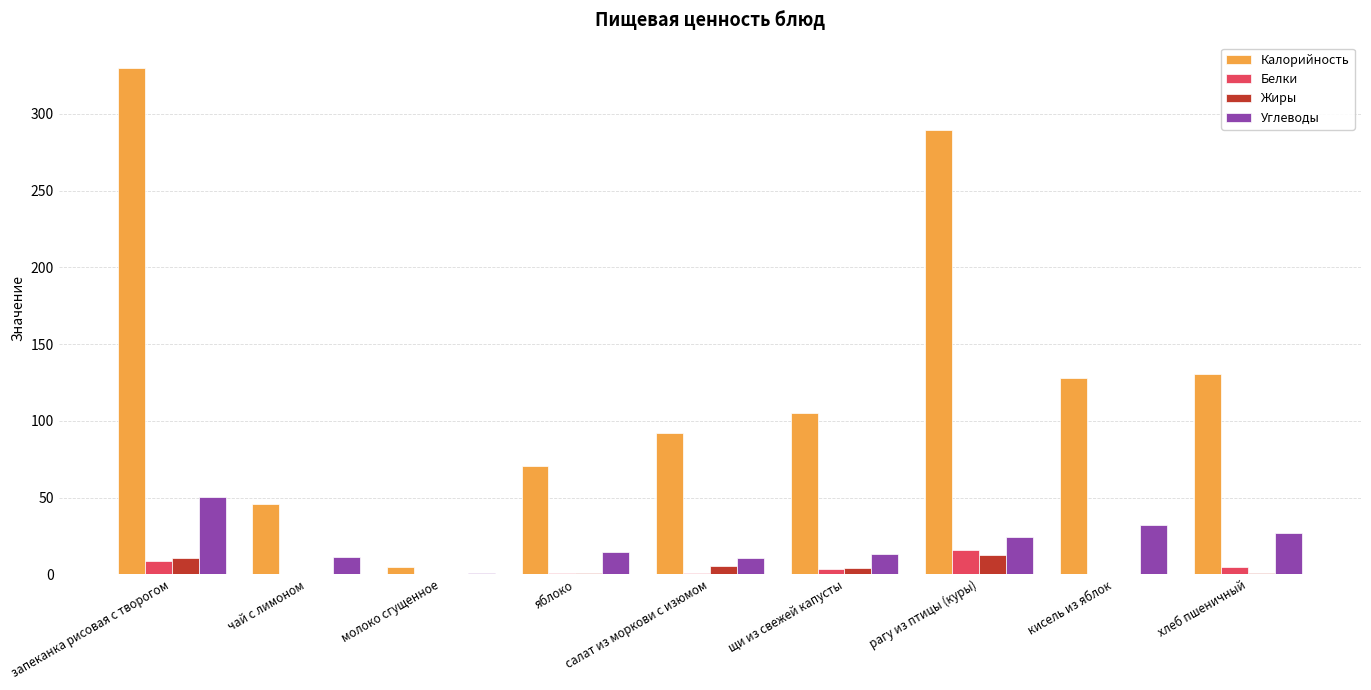

What is the sum of the Белки values at хлеб пшеничный and салат из моркови с изюмом?

5.3